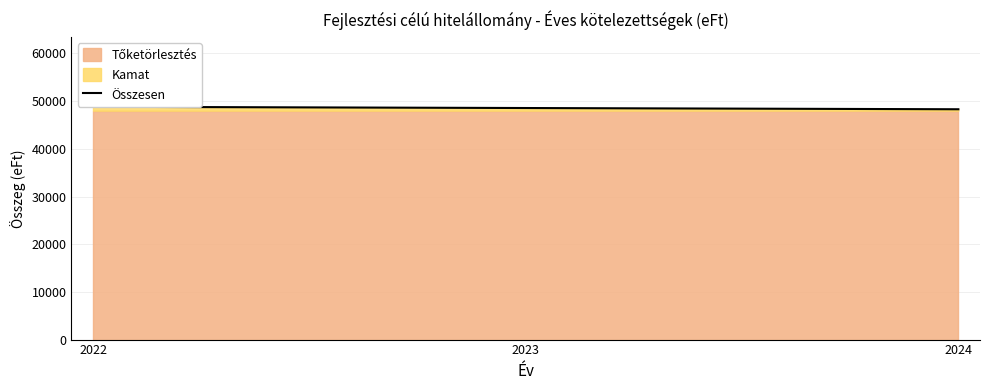

Rank the categories by value from lowest to highest.

2024, 2023, 2022